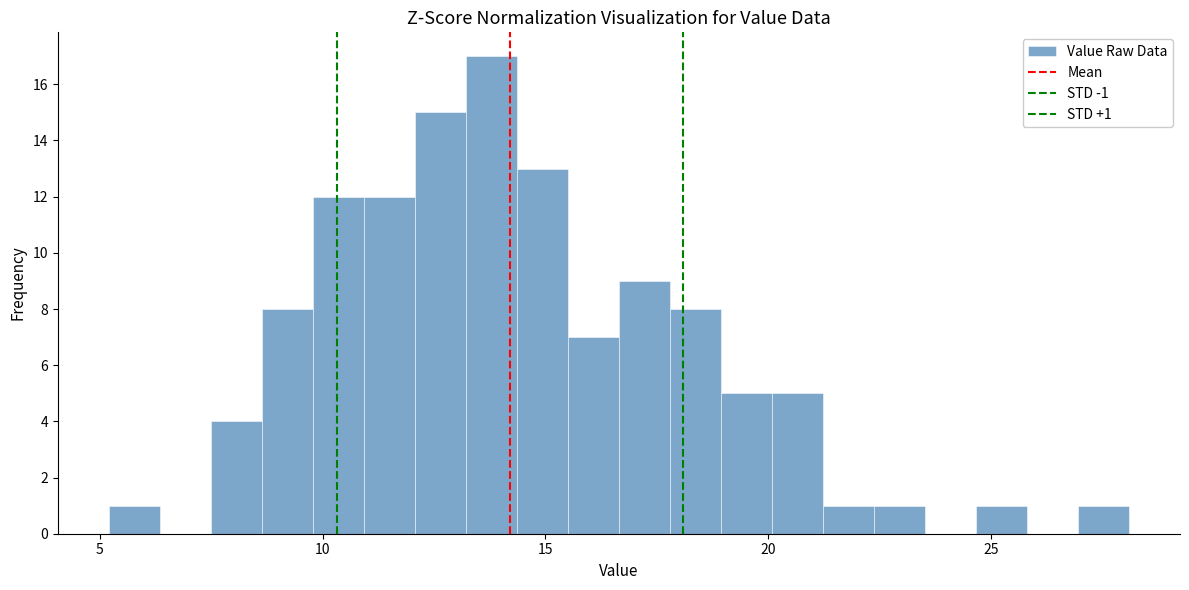

Read against the x-axis, roughly where is the centre of the tallest bar?

14.0